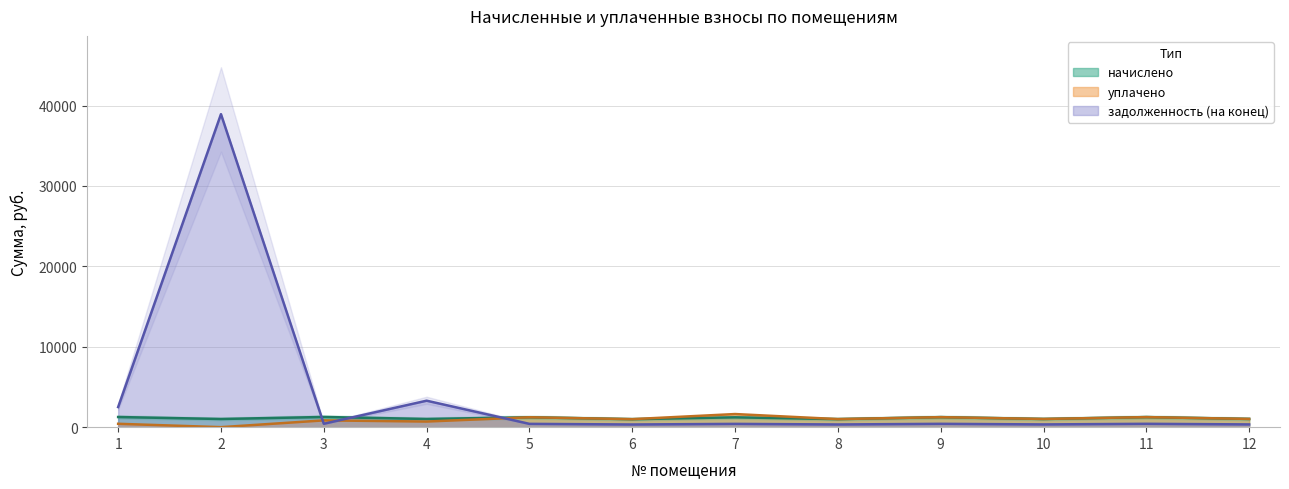

What is the value of the задолженность (на конец) point at the 2nd from the left?

38930.3